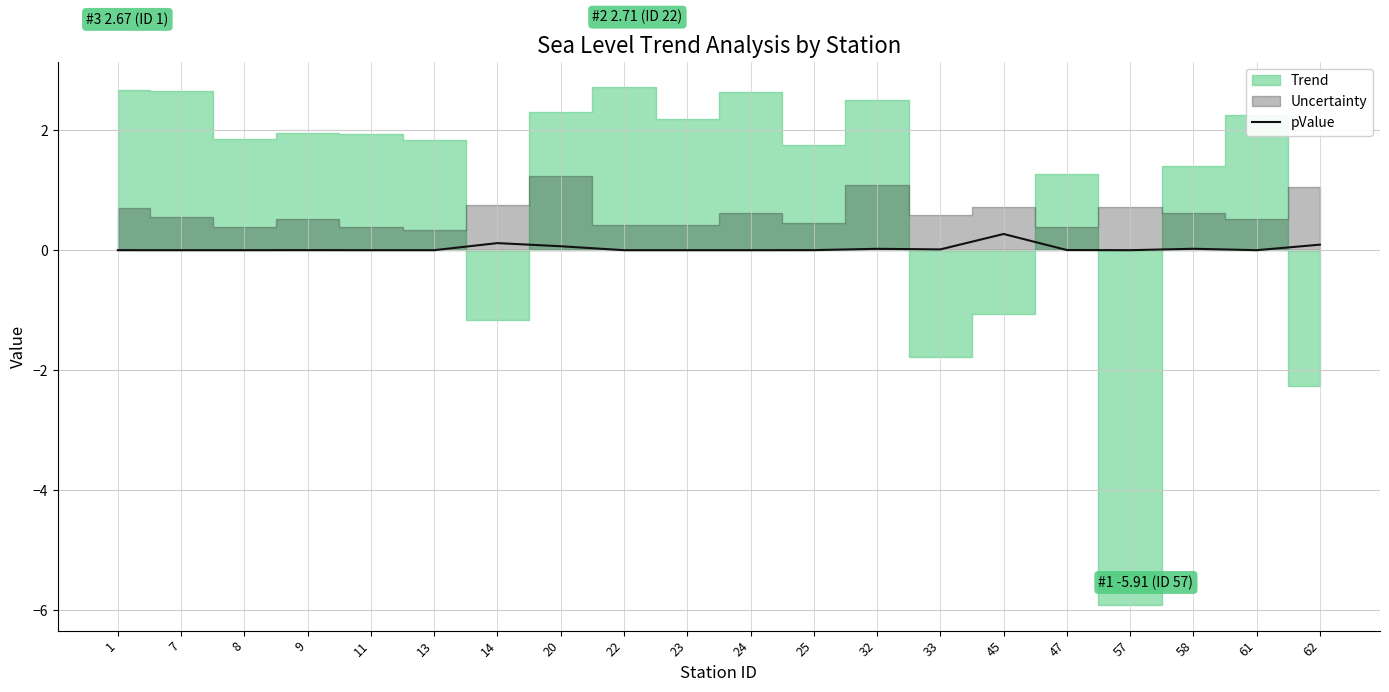

How many data points are above 0?

11